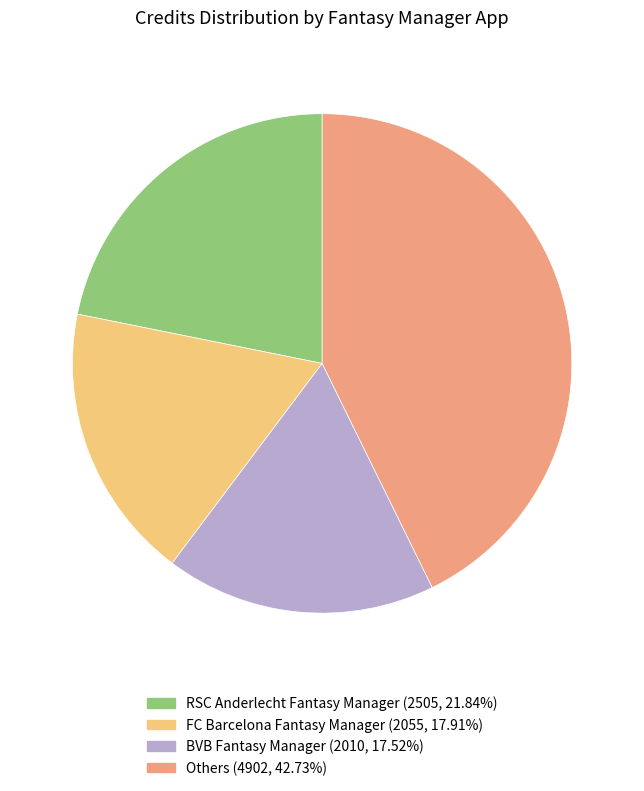

Is there any slice that represents more than half of the pie?

No